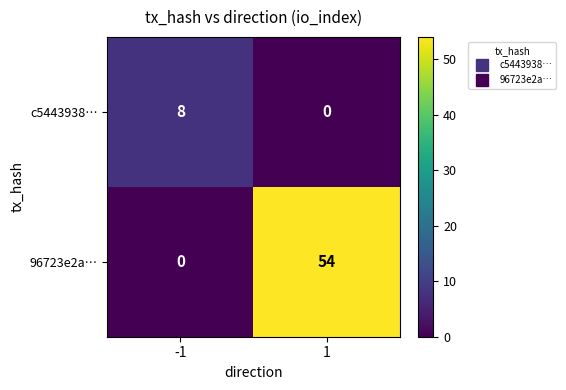

Which series has the widest spread of values?

96723e2a…